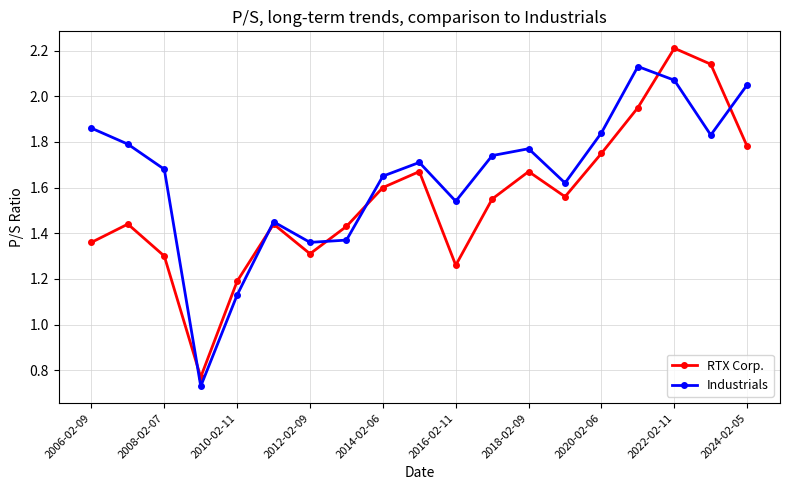

Which series has the widest spread of values?

RTX Corp.